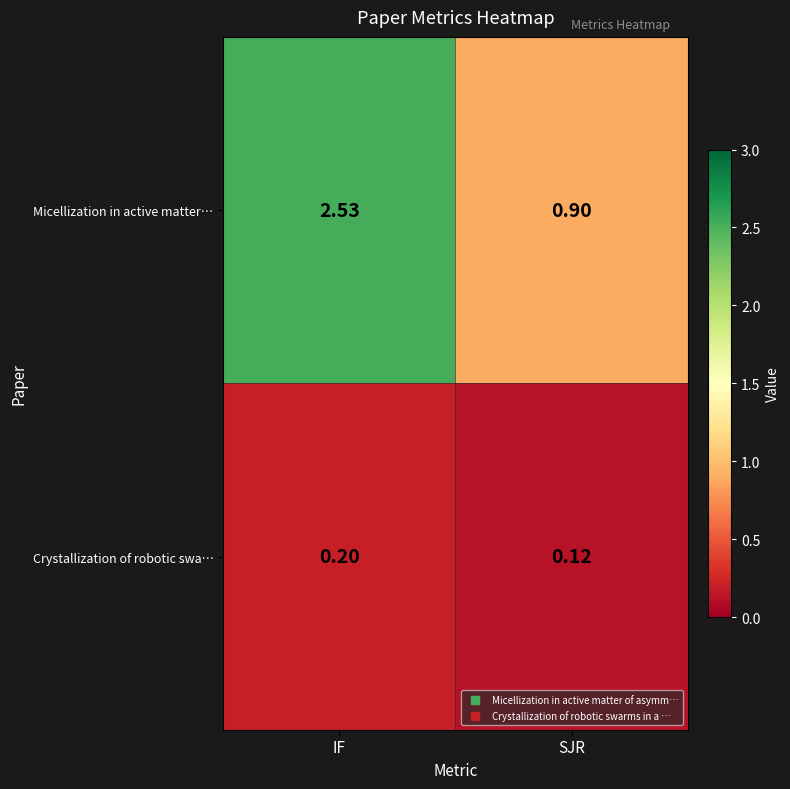

At which category is the sum across all series the highest?

IF